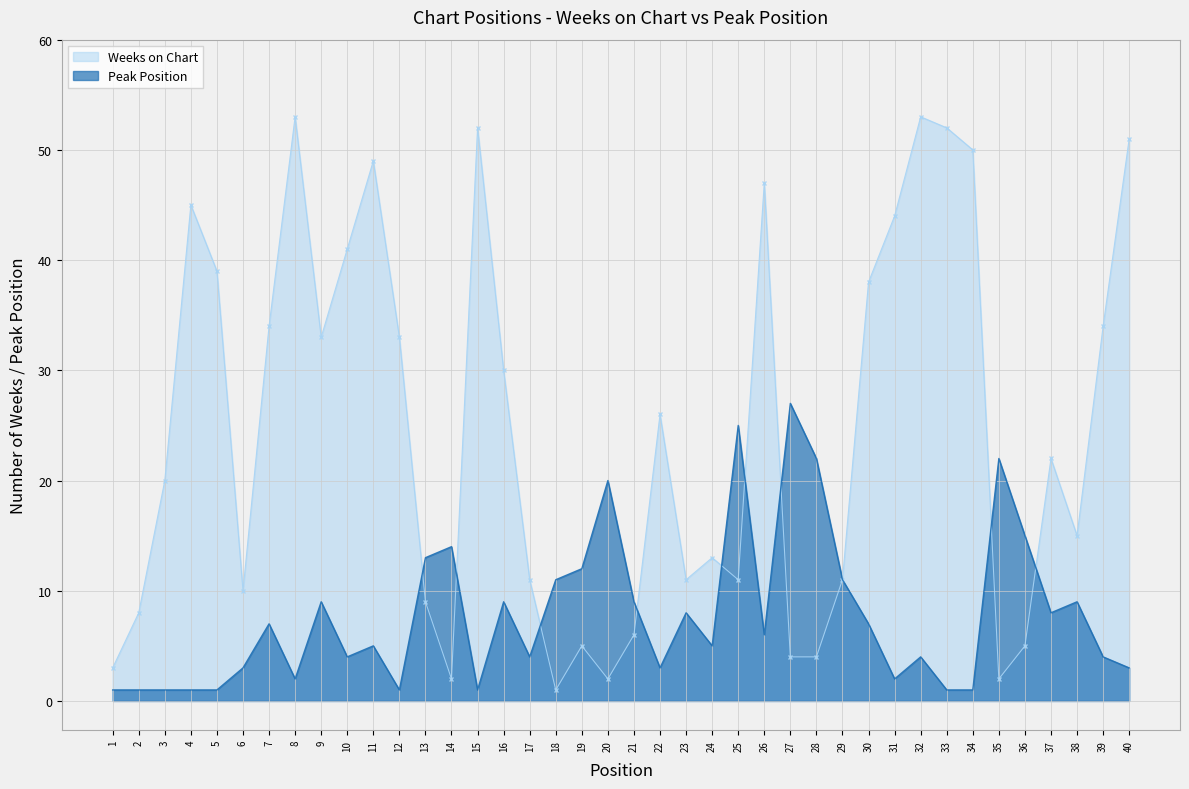

Rank the categories by Weeks on Chart value from lowest to highest.

18, 14, 20, 35, 1, 27, 28, 19, 36, 21, 2, 13, 6, 17, 23, 25, 29, 24, 38, 3, 37, 22, 16, 9, 12, 7, 39, 30, 5, 10, 31, 4, 26, 11, 34, 40, 15, 33, 8, 32